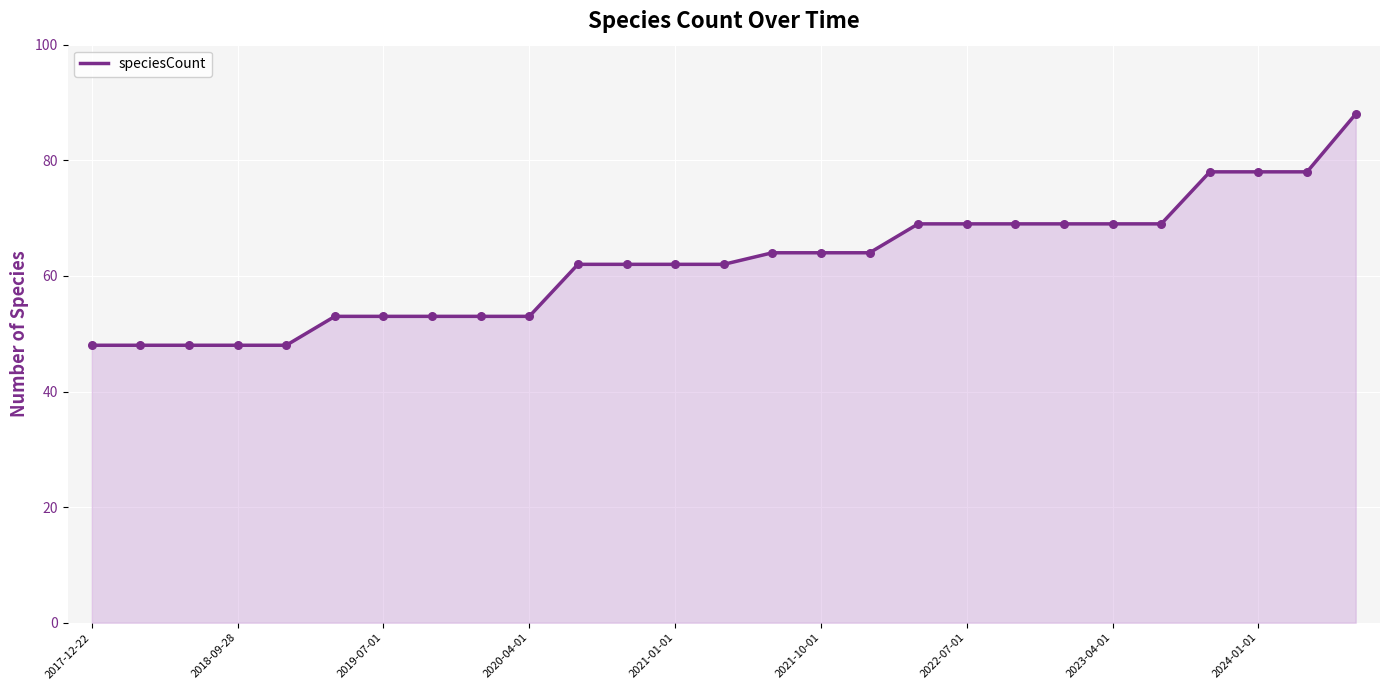

What is the maximum value shown in the chart?

88